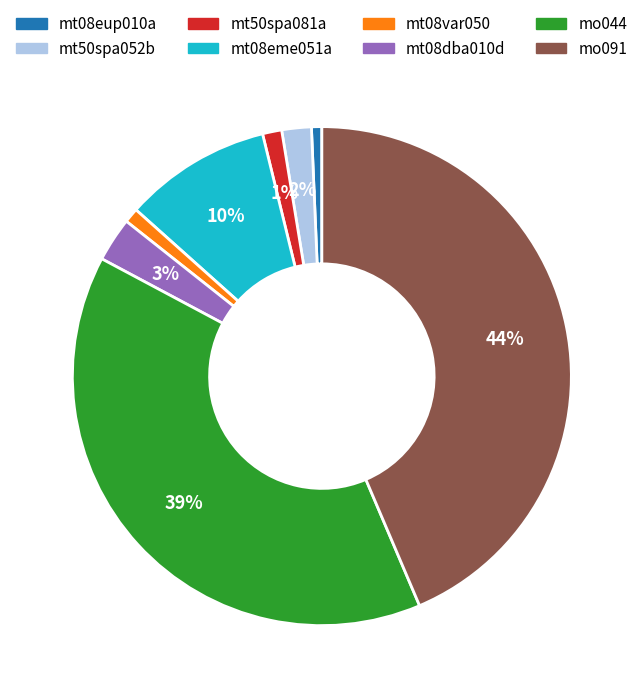

To the nearest percent, what portion does mo091 represent?

44%